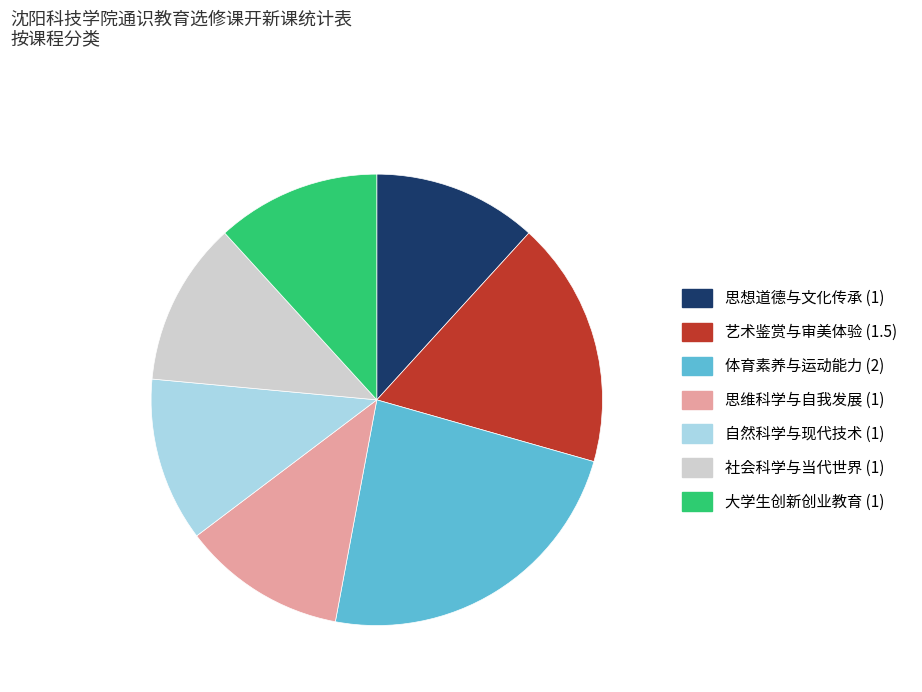

Combined, do 思维科学与自我发展 and 思想道德与文化传承 account for over 50%?

No